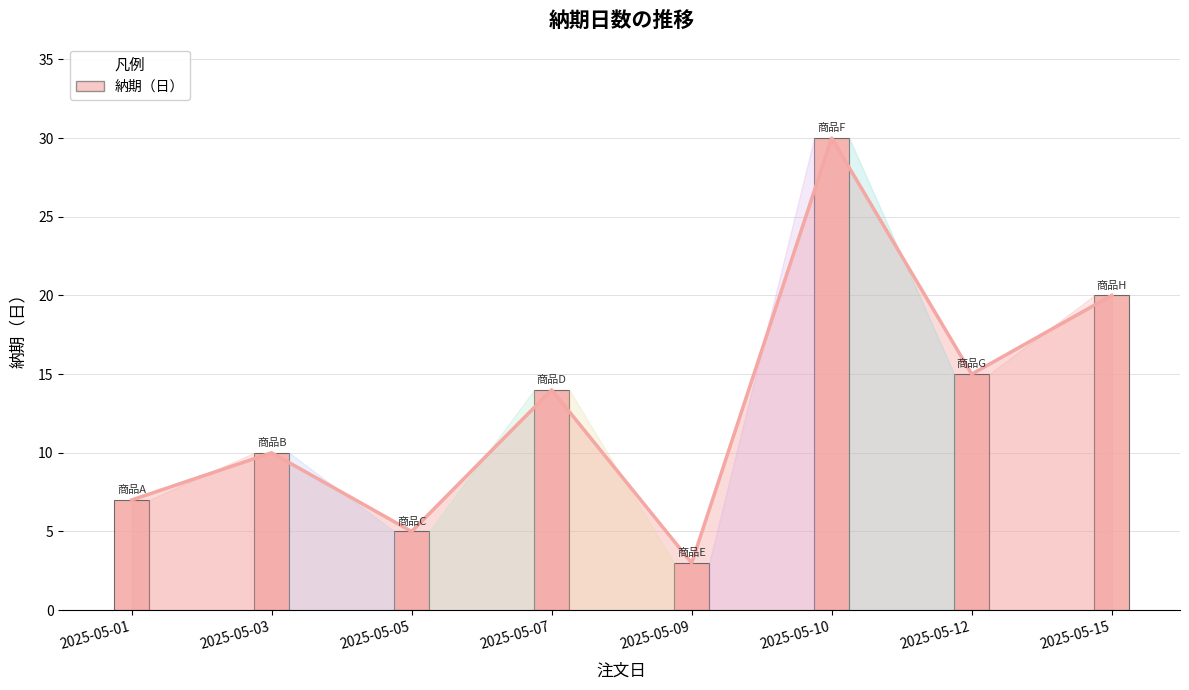

Which label corresponds to the largest value in the chart?

2025-05-10